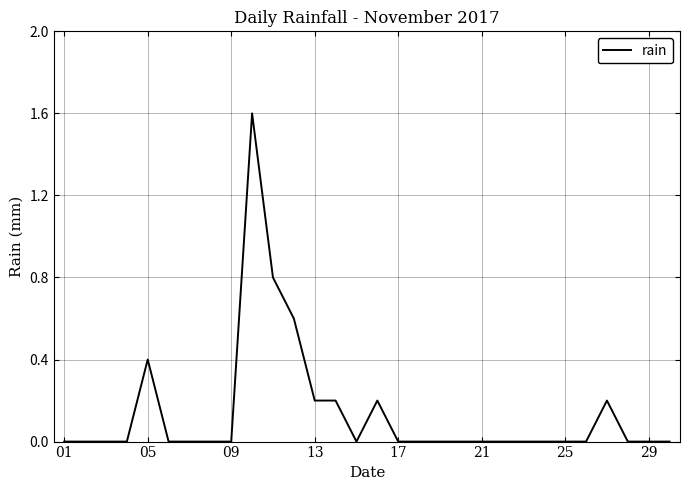

What is the difference between the maximum and minimum values?

1.6